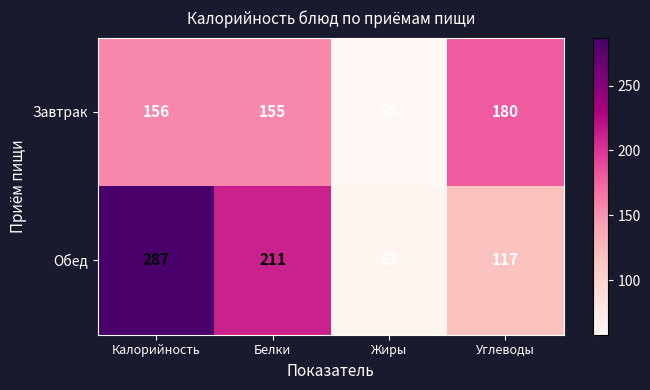

The Обед series shows 287 at Калорийность. True or false?

True